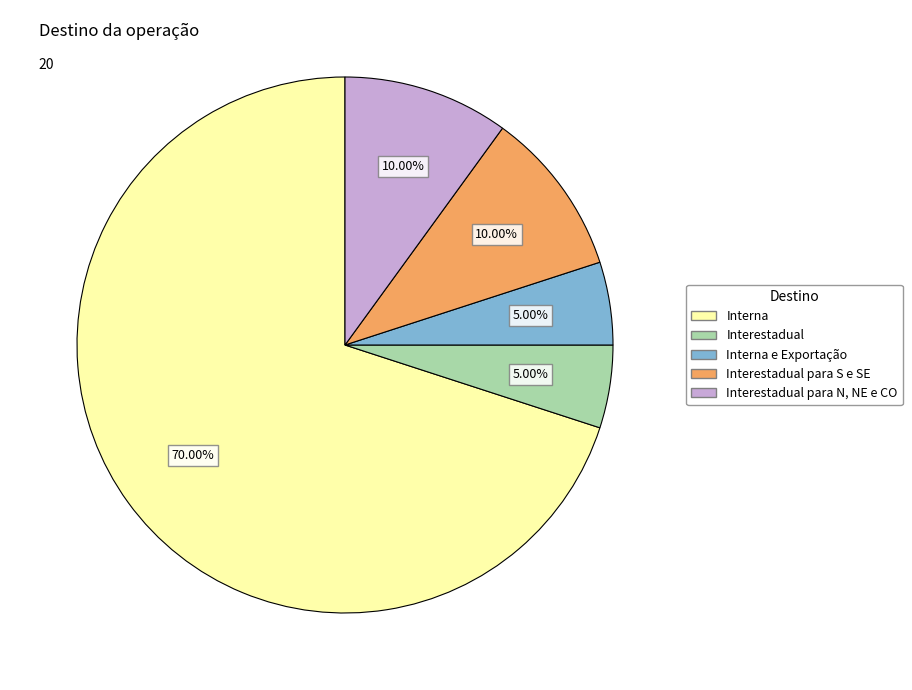

How much of the chart is everything except Interestadual?

95.0%